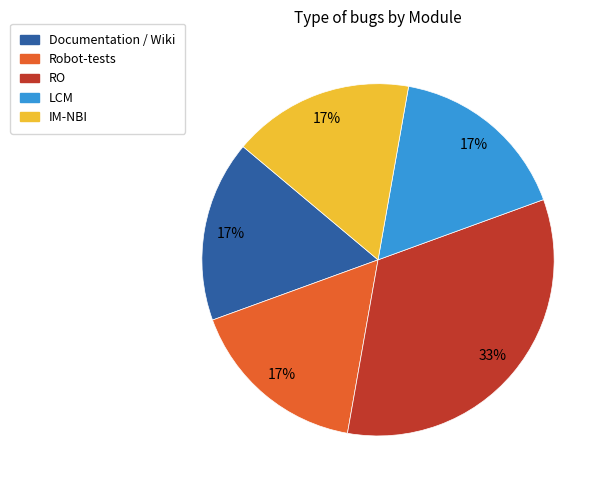

What is the ratio of the value at IM-NBI to the value at LCM?

1.0